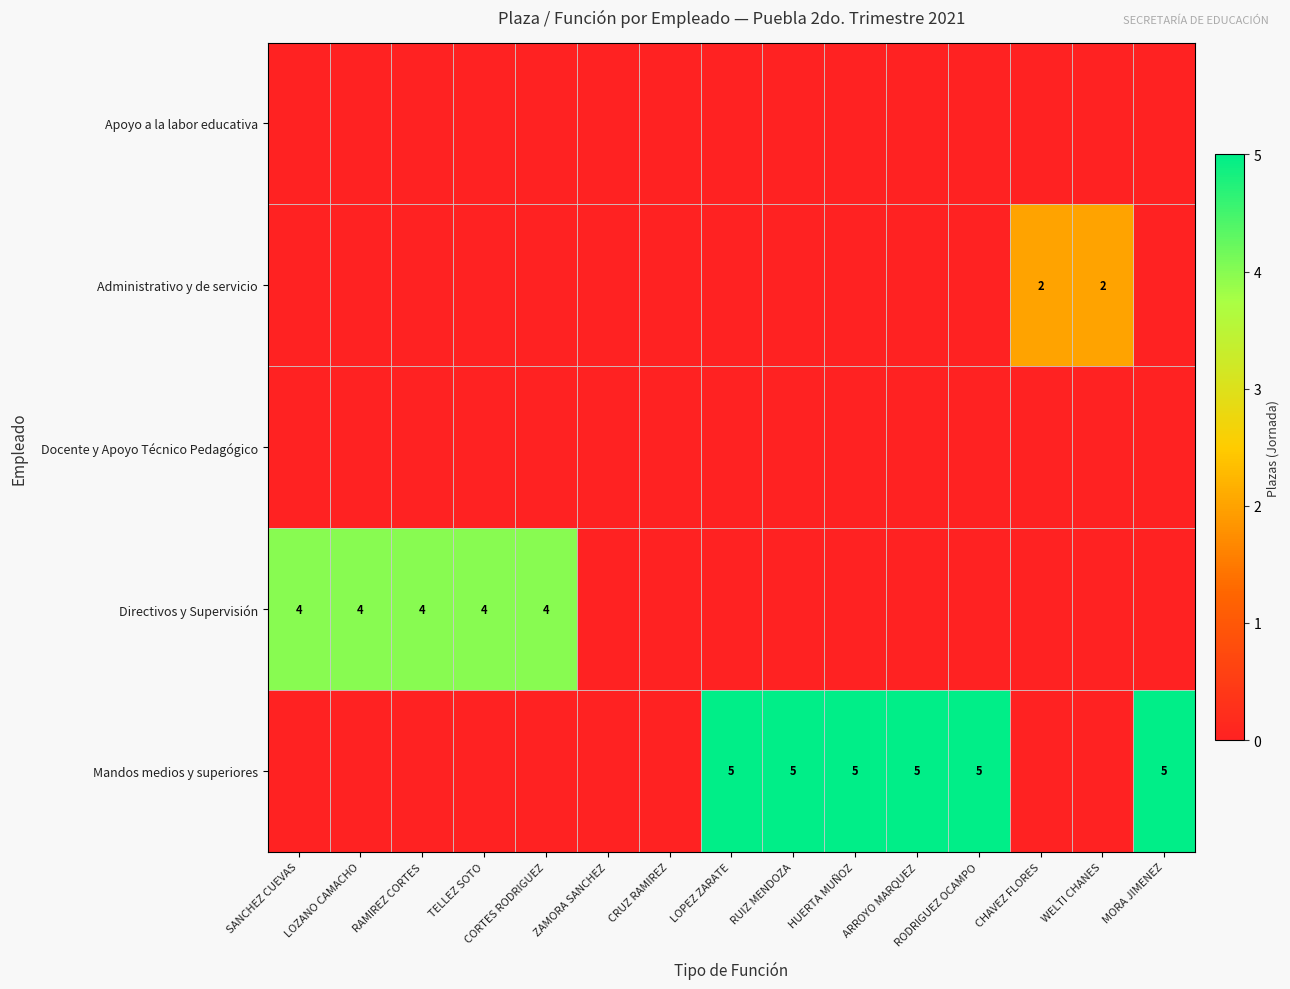

True or false: Administrativo y de servicio has a value of 2 at CHAVEZ FLORES.

True